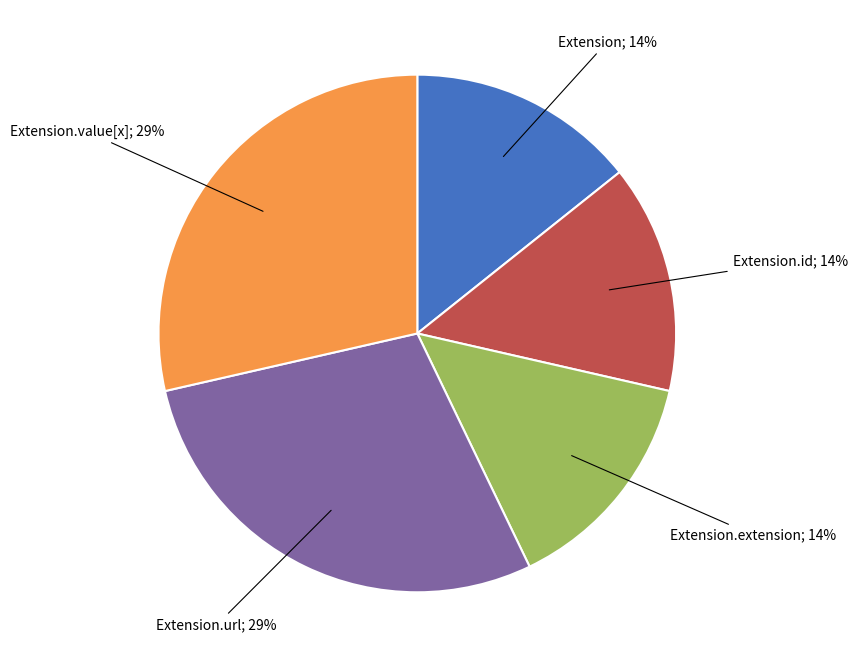

Is there a majority slice in this chart?

No